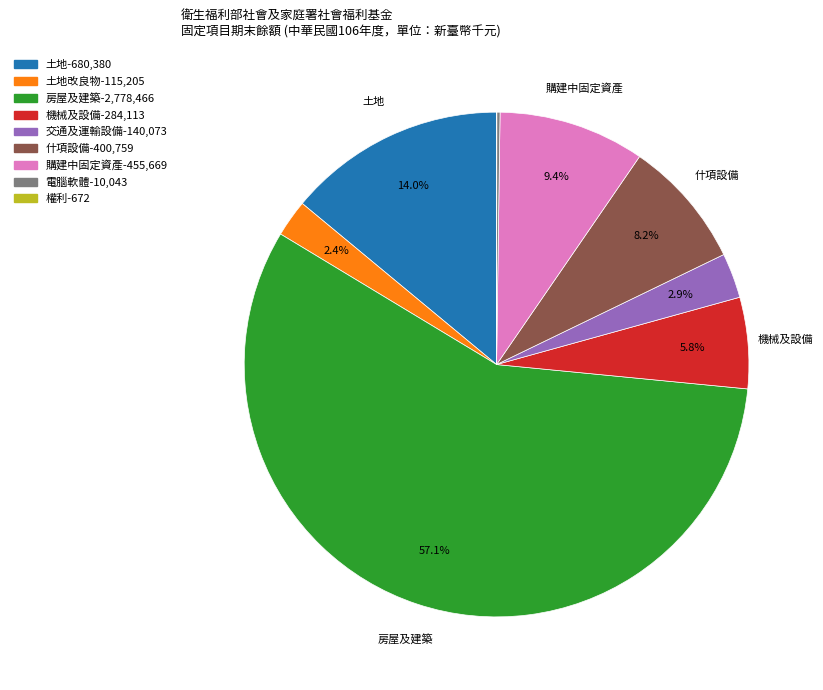

Does any single category account for the majority?

Yes